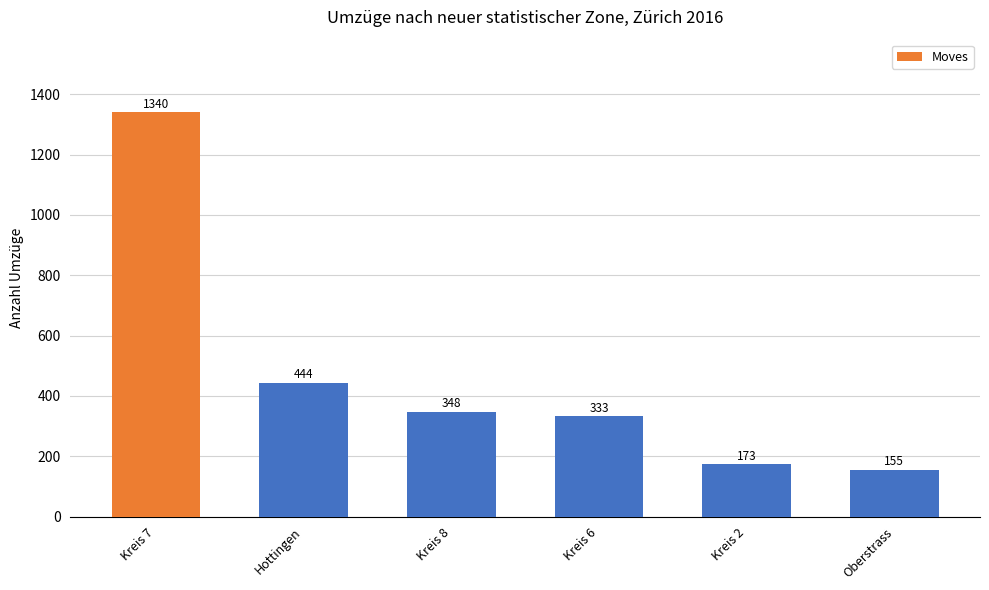

Reading left to right, extract all data points from this chart.

Kreis 7=1340	Hottingen=444	Kreis 8=348	Kreis 6=333	Kreis 2=173	Oberstrass=155